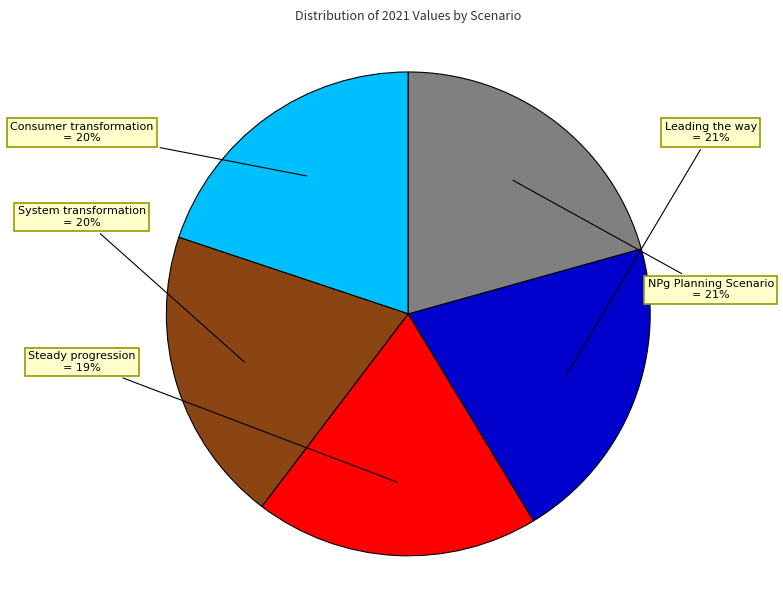

Is the sum of System transformation and NPg Planning Scenario greater than half?

No